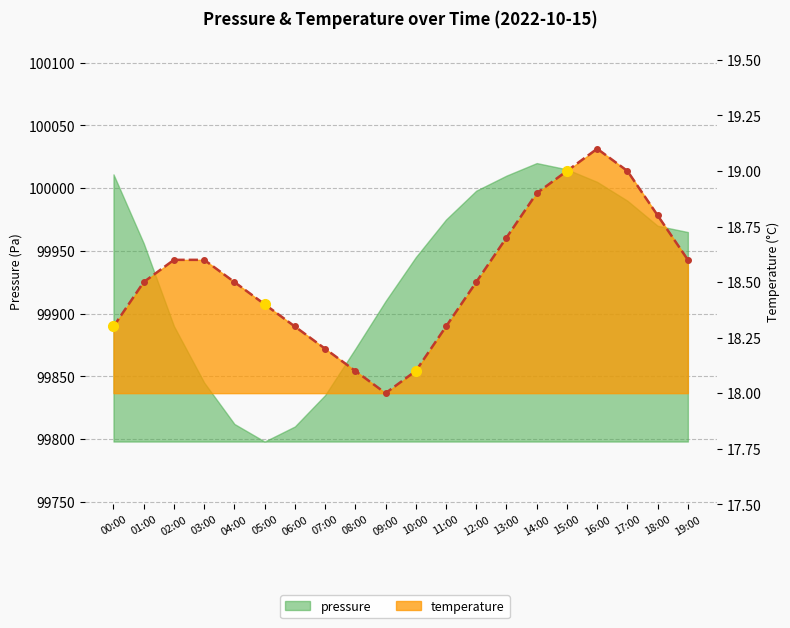

Reading left to right, what are all the values shown in this chart?

00:00=18.3	01:00=18.5	02:00=18.6	03:00=18.6	04:00=18.5	05:00=18.4	06:00=18.3	07:00=18.2	08:00=18.1	09:00=18.0	10:00=18.1	11:00=18.3	12:00=18.5	13:00=18.7	14:00=18.9	15:00=19.0	16:00=19.1	17:00=19.0	18:00=18.8	19:00=18.6